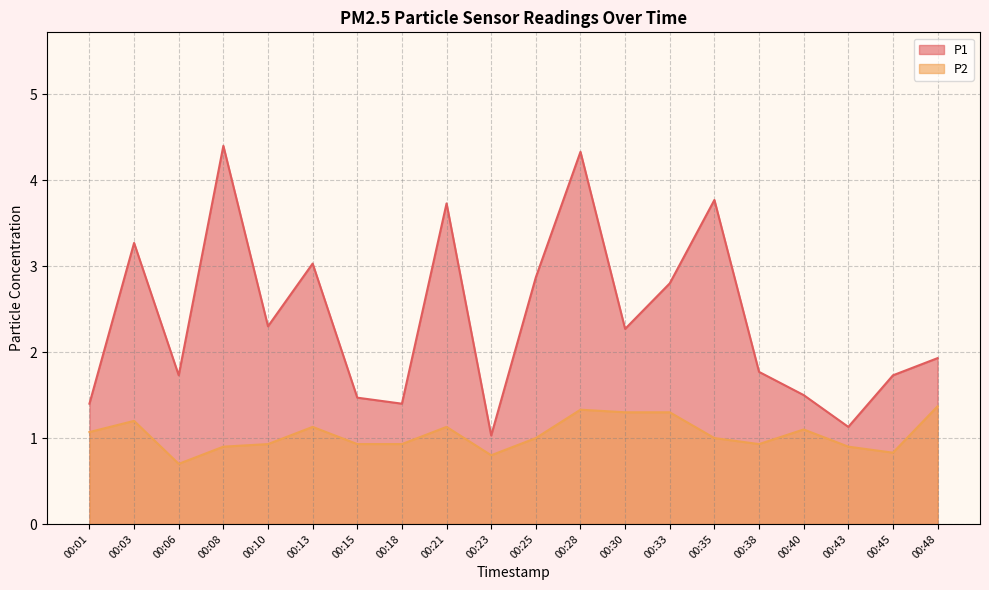

List the series in order of their overall mean, lowest first.

P2, P1